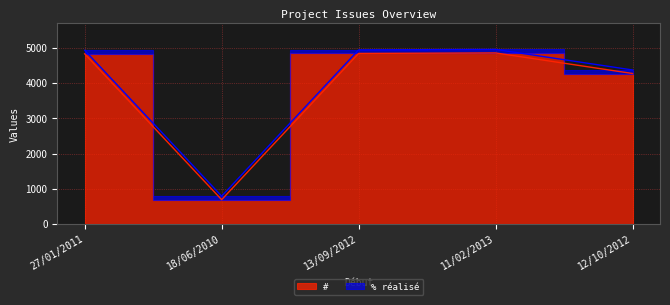

What is the maximum value shown in the chart?

4858